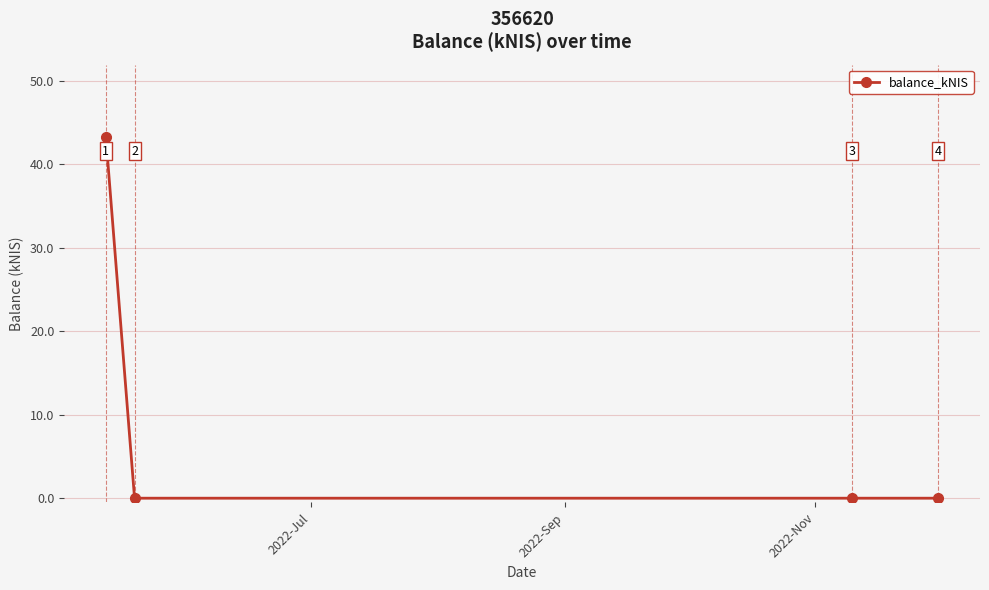

What is the value of the 1st point from the left?

43.3